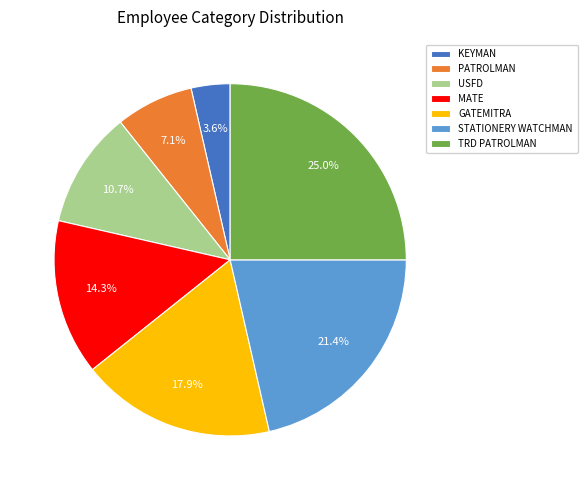

Between GATEMITRA and USFD, which is larger?

GATEMITRA